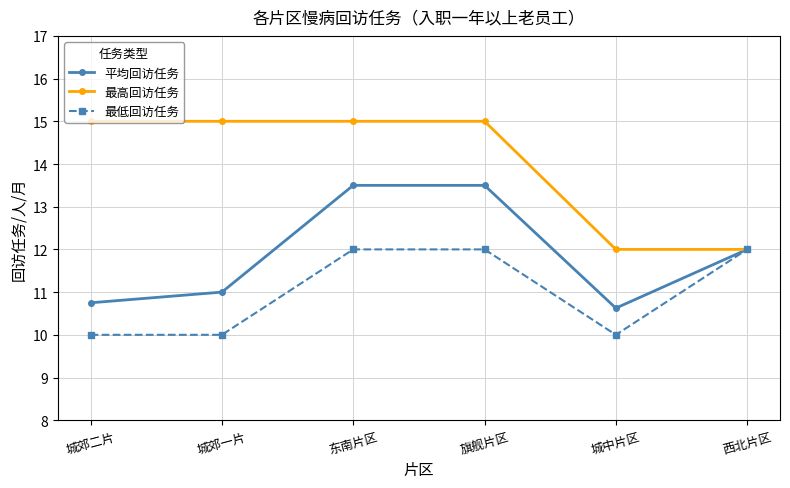

Reading left to right, list all the values displayed in this chart.

平均回访任务: 城郊二片=10.8	城郊一片=11.0	东南片区=13.5	旗舰片区=13.5	城中片区=10.6	西北片区=12.0
最高回访任务: 城郊二片=15.0	城郊一片=15.0	东南片区=15.0	旗舰片区=15.0	城中片区=12.0	西北片区=12.0
最低回访任务: 城郊二片=10.0	城郊一片=10.0	东南片区=12.0	旗舰片区=12.0	城中片区=10.0	西北片区=12.0